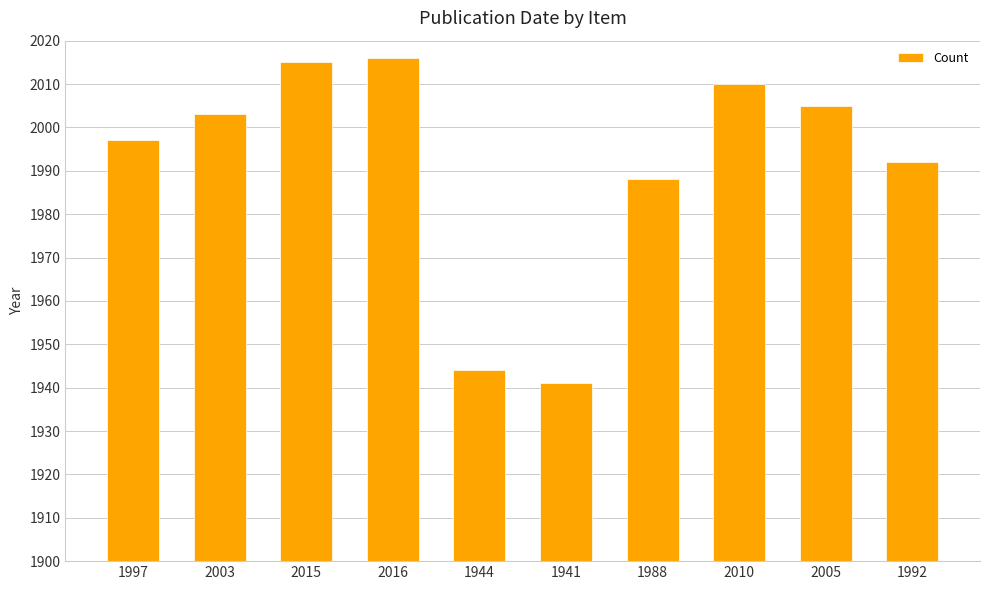

How many data points does each series have?

10